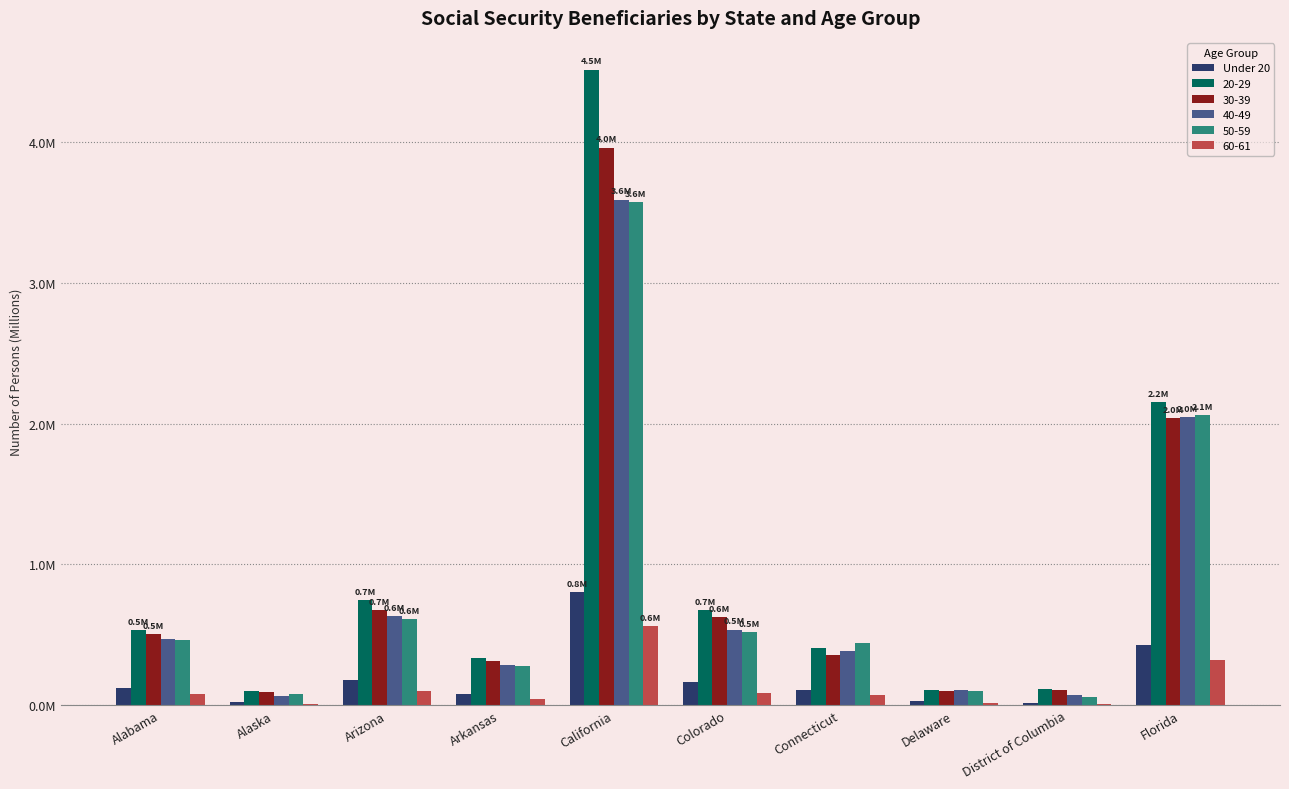

What are all the series names shown in the legend?

Under 20, 20-29, 30-39, 40-49, 50-59, 60-61